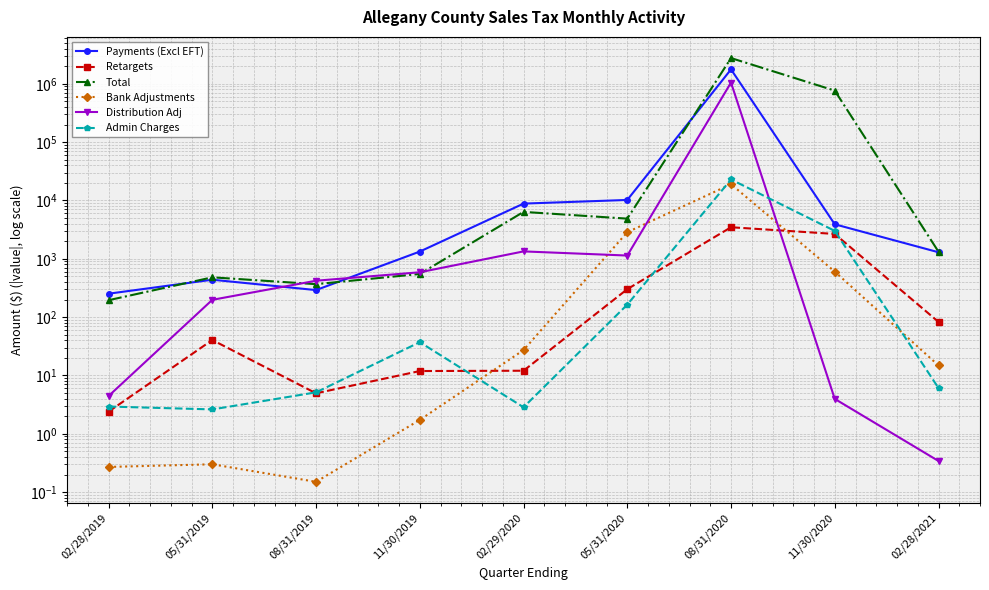

What is the difference between the maximum and second lowest values in the Retargets series?

3469.5